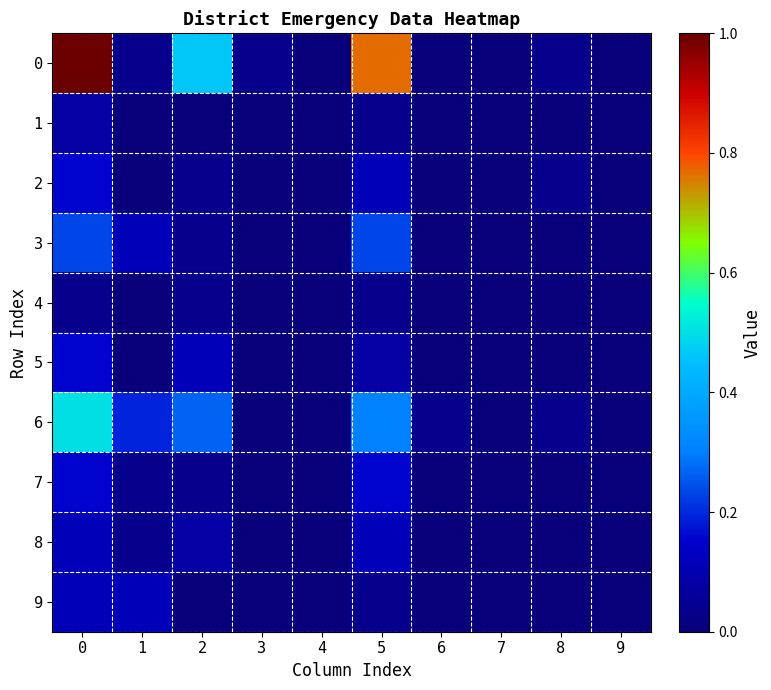

Count the number of categories in the chart.

10